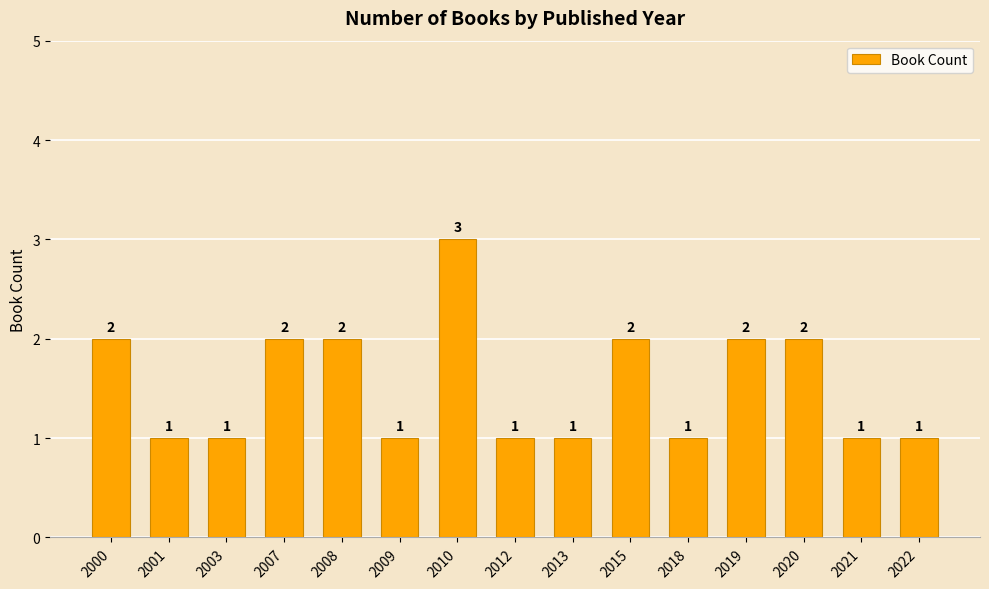

What is the value of the 6th bar from the left?

1